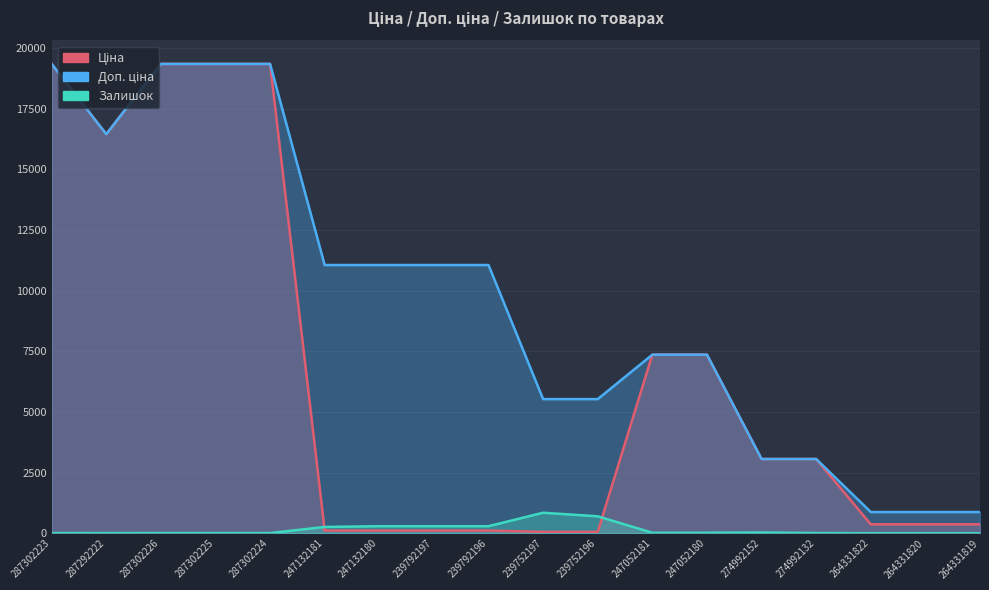

Rank the categories by Доп. ціна value from lowest to highest.

264331822, 264331820, 264331819, 274992152, 274992132, 239752197, 239752196, 247052181, 247052180, 247132181, 247132180, 239792197, 239792196, 287292222, 287302223, 287302226, 287302225, 287302224